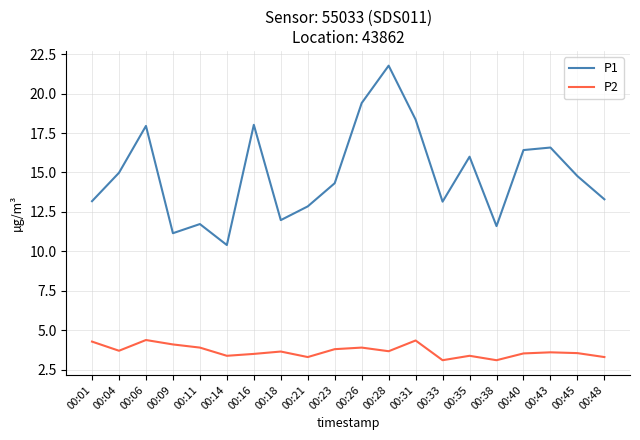

Between 00:04 and 00:11, which series saw the biggest shift?

P1